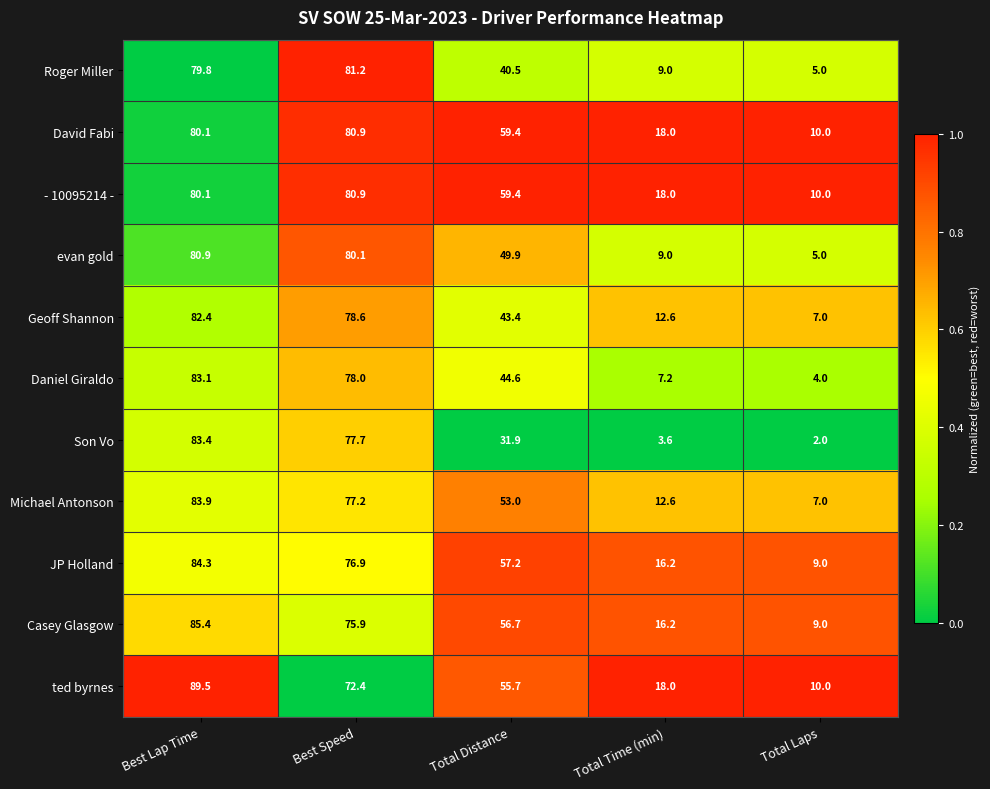

What is the approximate value of JP Holland at Total Laps?

9.0